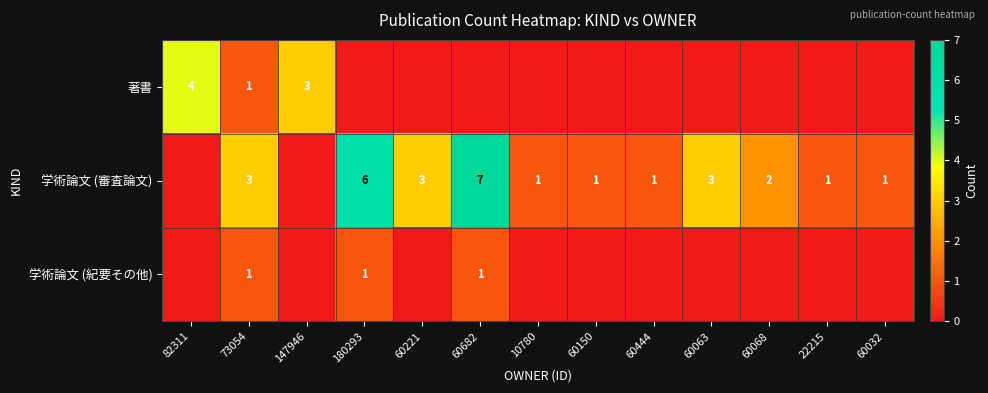

True or false: 著書 has a value of 4 at 147946.

False